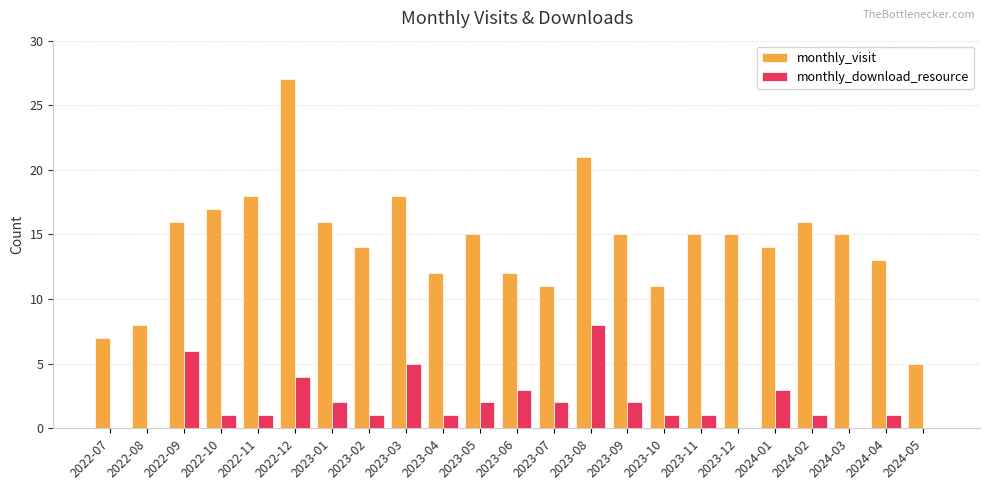

What is the sum of the monthly_download_resource values at 2022-09 and 2023-05?

8